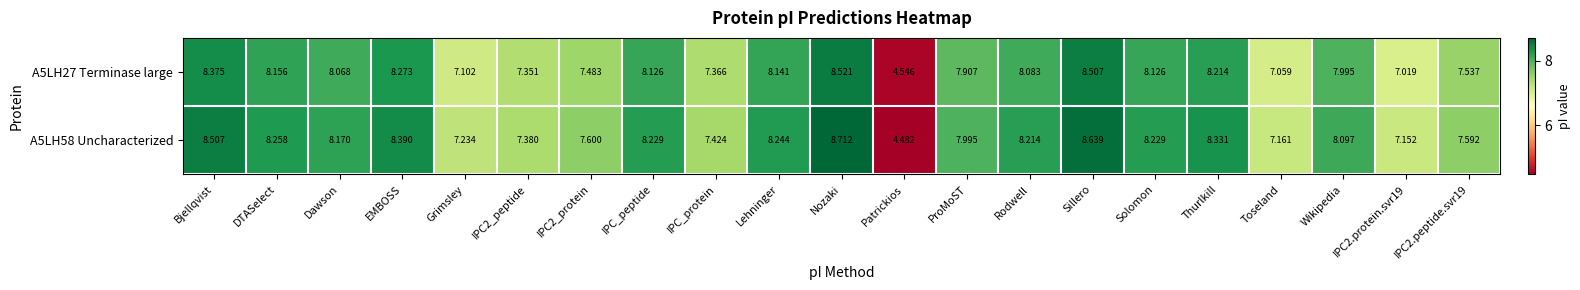

At which category does the chart reach its minimum across all series?

Patrickios